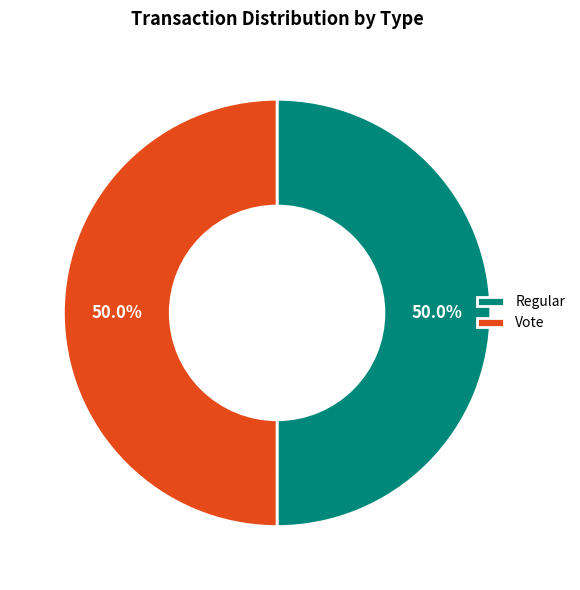

Combined, what portion of the pie is Vote and Regular?

100.0%